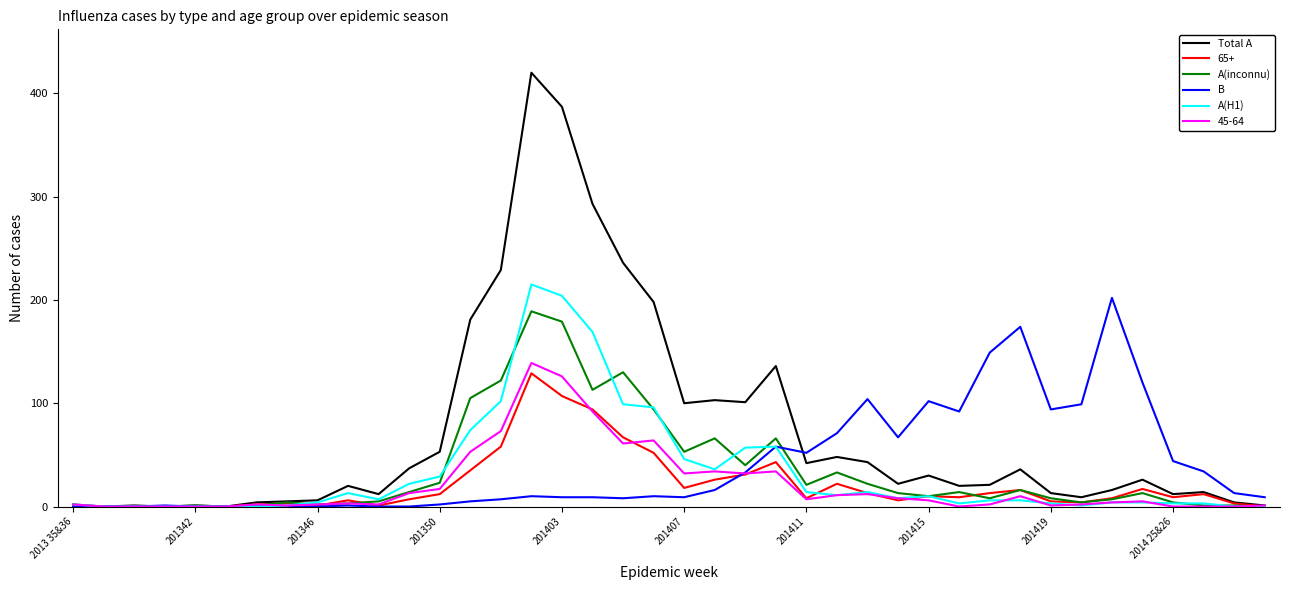

What is the maximum value shown in the chart?

420